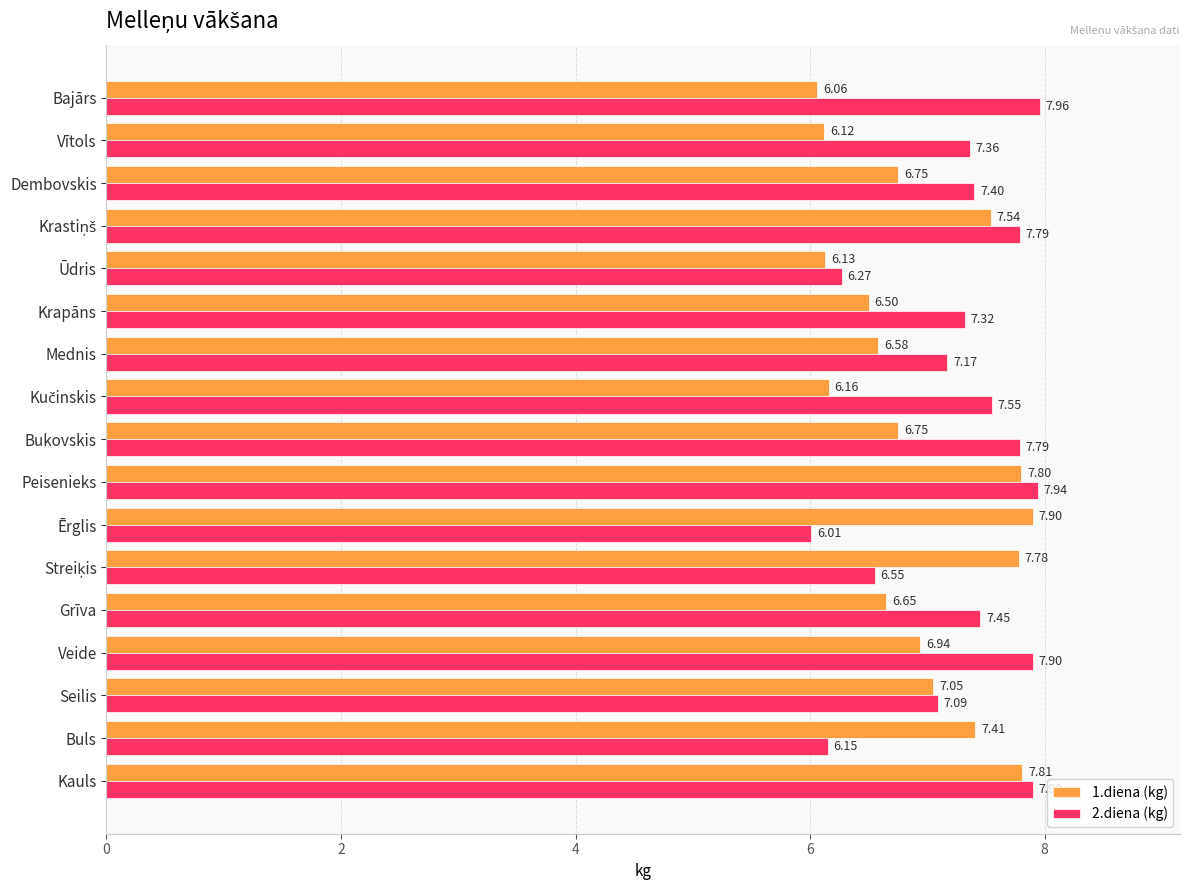

List the series in order of their overall mean, lowest first.

1.diena (kg), 2.diena (kg)